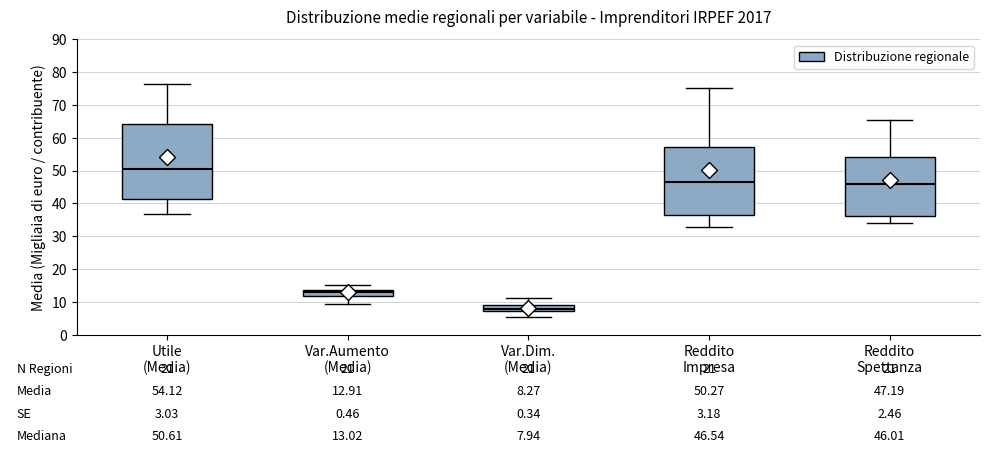

Which box is the tallest, from its lower edge to its upper edge?

Utile (Media)